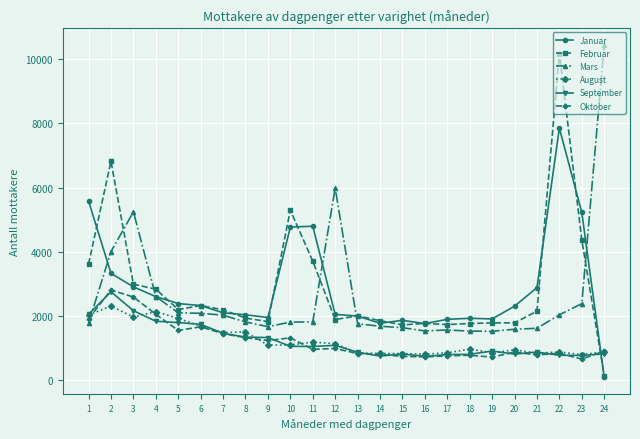

What is the value of the Januar point at the 19th from the left?

1905